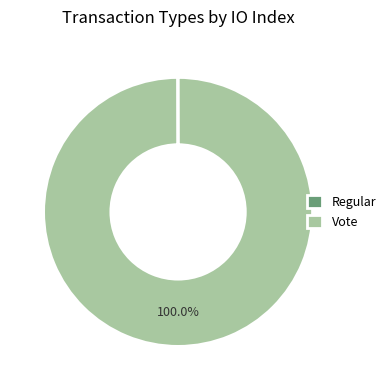

Is there a majority slice in this chart?

Yes